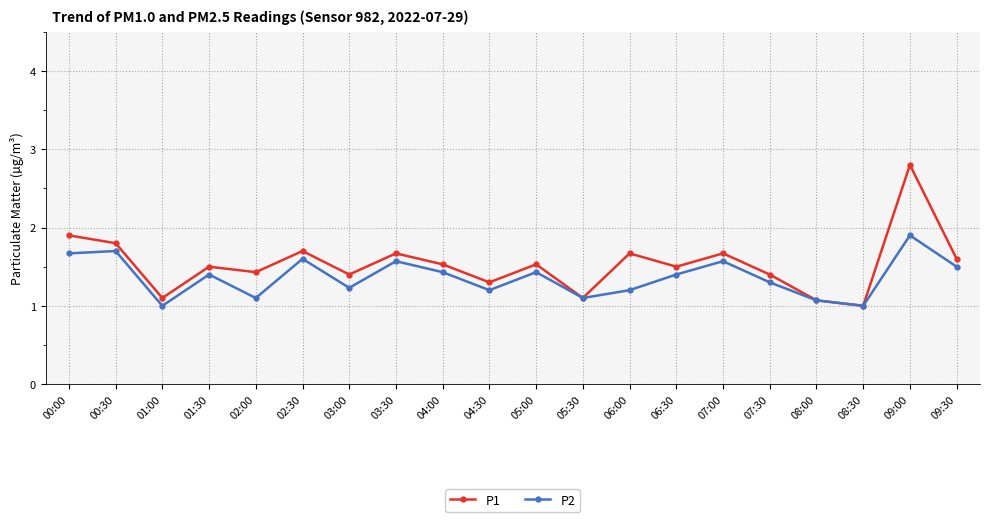

Does the chart display data point markers on the line(s)?

Yes